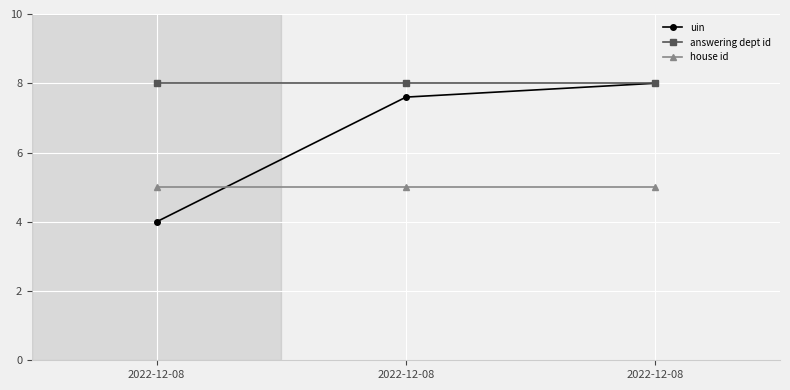

How many lines are shown in the chart?

3